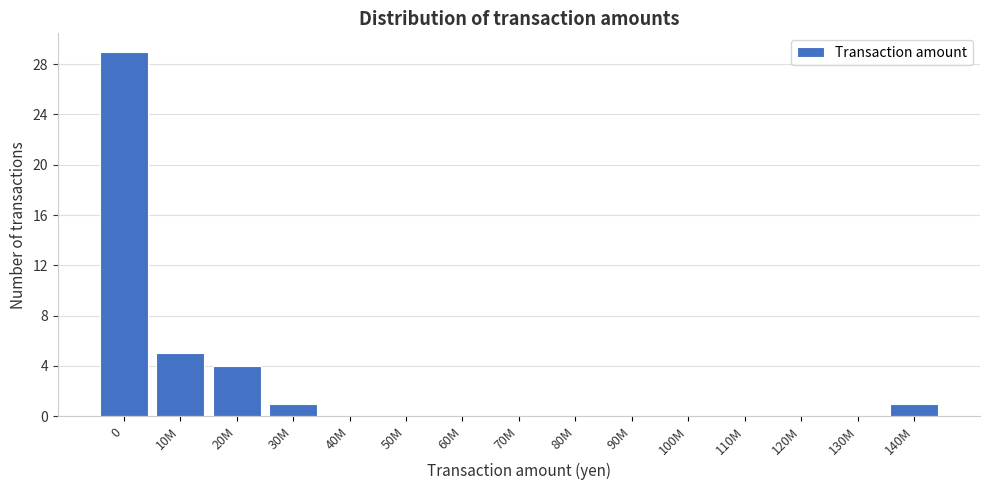

Reading left to right, transcribe all the data shown in this chart.

0=29	10M=5	20M=4	30M=1	40M=0	50M=0	60M=0	70M=0	80M=0	90M=0	100M=0	110M=0	120M=0	130M=0	140M=1